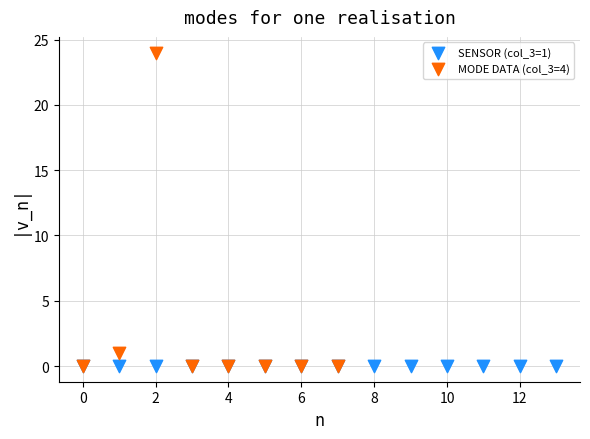

Which series contains the highest Y value?

MODE DATA (col_3=4)